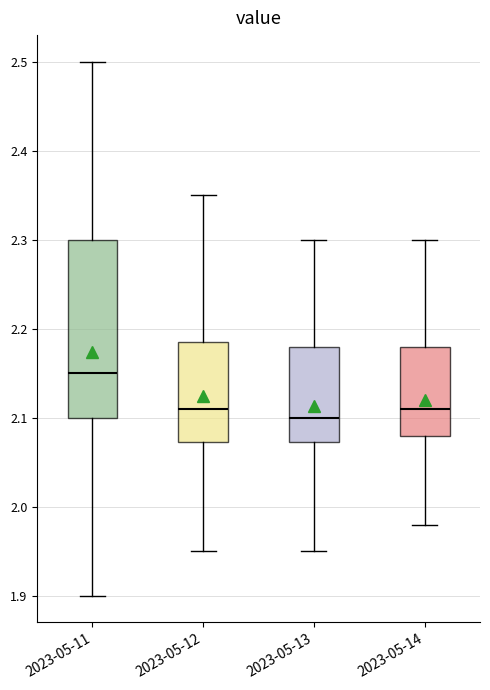

Which box's median line is the highest?

2023-05-11